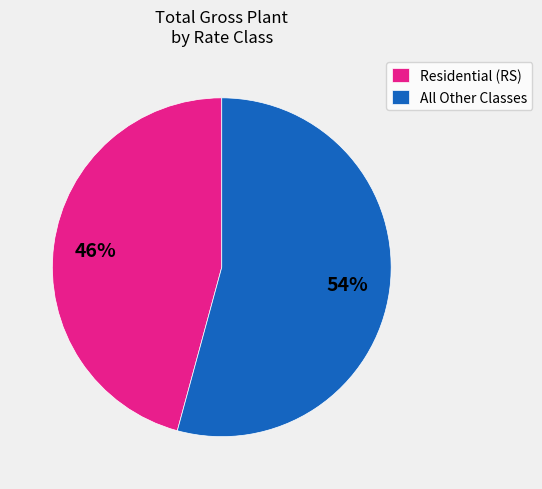

To the nearest percent, what is the difference between the largest and smallest slice percentages?

8%